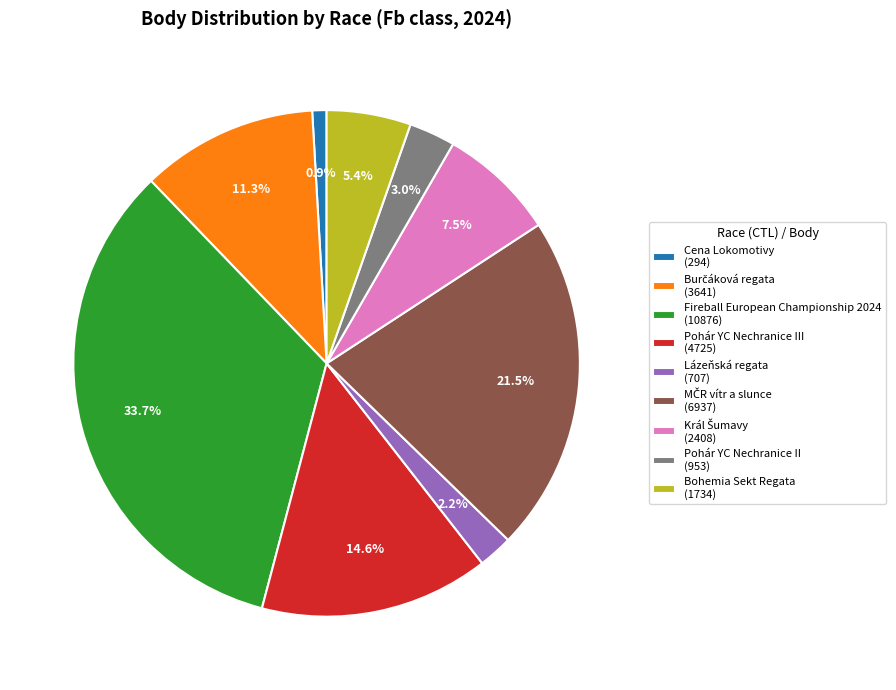

Between Pohár YC Nechranice III (4725) and Cena Lokomotivy (294), which is larger?

Pohár YC Nechranice III (4725)